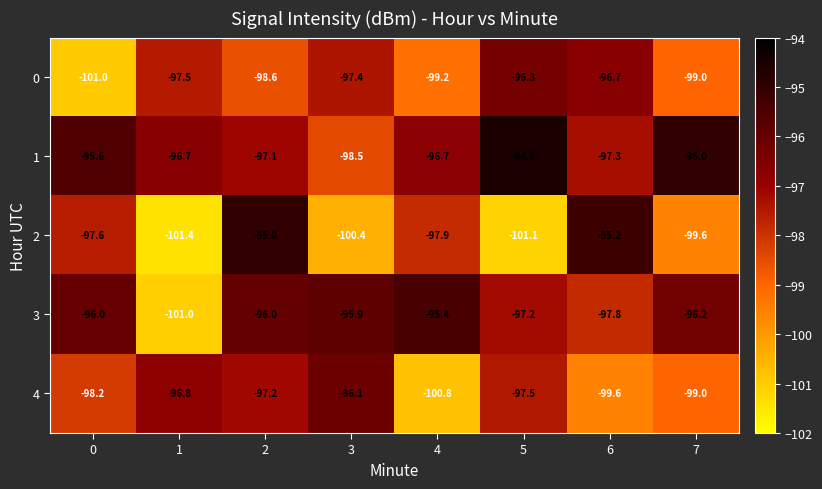

Rank the series at 6 from highest to lowest value.

2, 0, 1, 3, 4